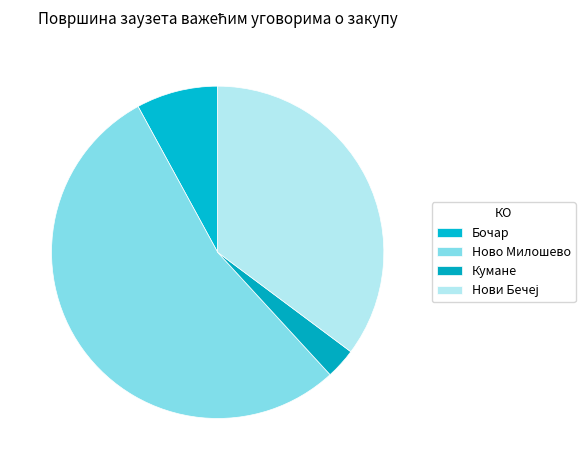

To the nearest percent, what is the combined percentage of Бочар and Нови Бечеј?

43%